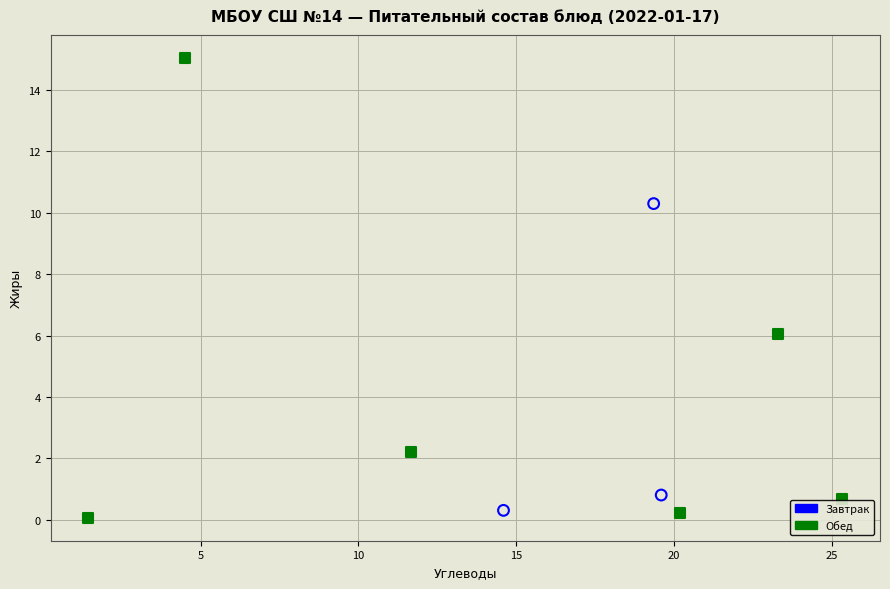

Which series contains the highest Y value?

Обед